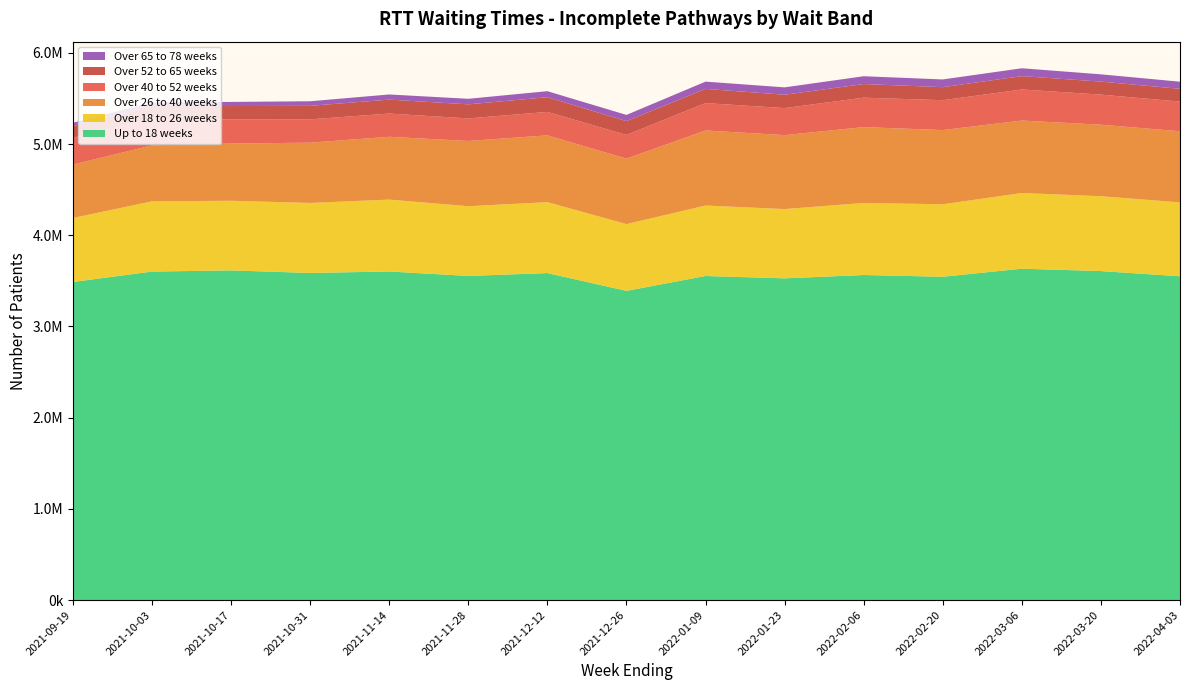

Reading left to right, what are all the values shown in this chart?

Up to 18 weeks: 3487589	3601680	3614395	3586371	3602483	3553747	3585179	3390071	3552992	3527244	3564029	3544766	3633293	3607075	3550000
Over 18 to 26 weeks: 701301	769923	763427	767346	788208	764278	777472	732151	772497	759677	789820	794570	829673	820610	810000
Over 26 to 40 weeks: 585740	613305	627137	661048	688373	715252	732219	717651	822984	810437	831607	813360	794316	783911	780000
Over 40 to 52 weeks: 293604	291848	264890	255679	254640	247487	256925	259693	300100	296259	322764	327566	340519	330040	325000
Over 52 to 65 weeks: 127904	139574	146412	148023	152924	154060	161283	151169	155647	146649	149185	142974	146412	142336	140000
Over 65 to 78 weeks: 36758	39778	45255	50210	56463	60856	66071	68284	79638	80689	85578	84618	86235	79965	78000